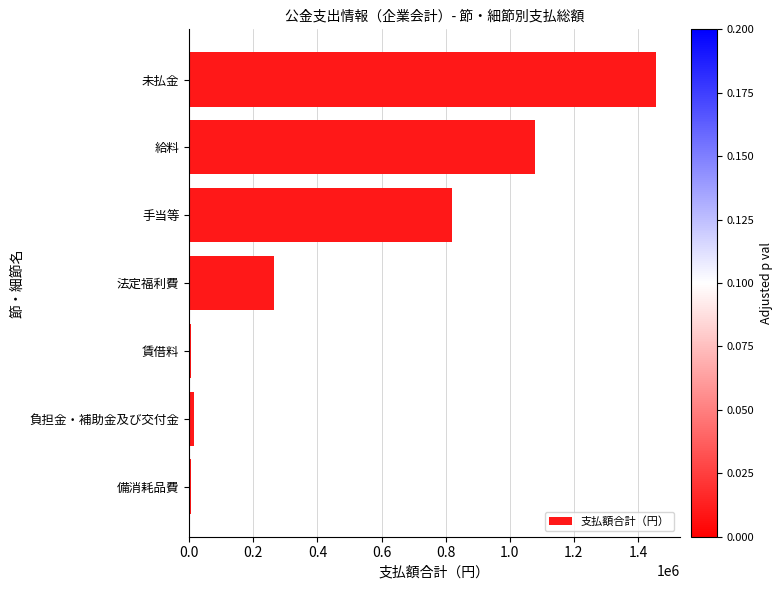

Is it true that the value at 給料 is 1078100?

True